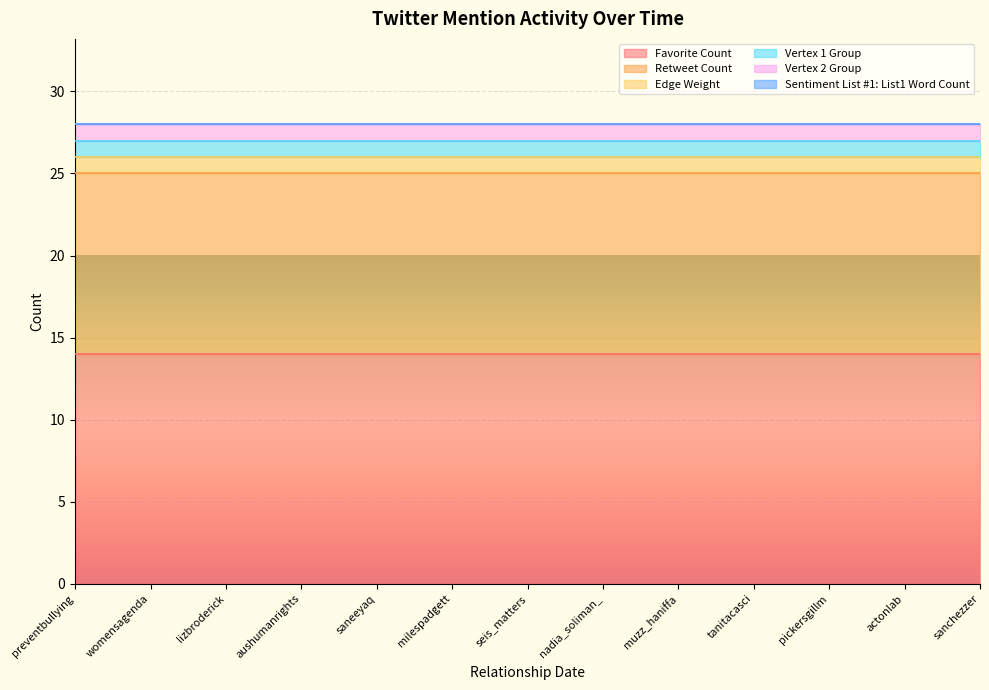

Reading left to right, transcribe all the data shown in this chart.

Favorite Count: 14	14	14	14	14	14	14	14	14	14	14	14	14
Retweet Count: 11	11	11	11	11	11	11	11	11	11	11	11	11
Edge Weight: 1	1	1	1	1	1	1	1	1	1	1	1	1
Vertex 1 Group: 1	1	1	1	1	1	1	1	1	1	1	1	1
Vertex 2 Group: 1	1	1	1	1	1	1	1	1	1	1	1	1
Sentiment List #1: List1 Word Count: 0	0	0	0	0	0	0	0	0	0	0	0	0